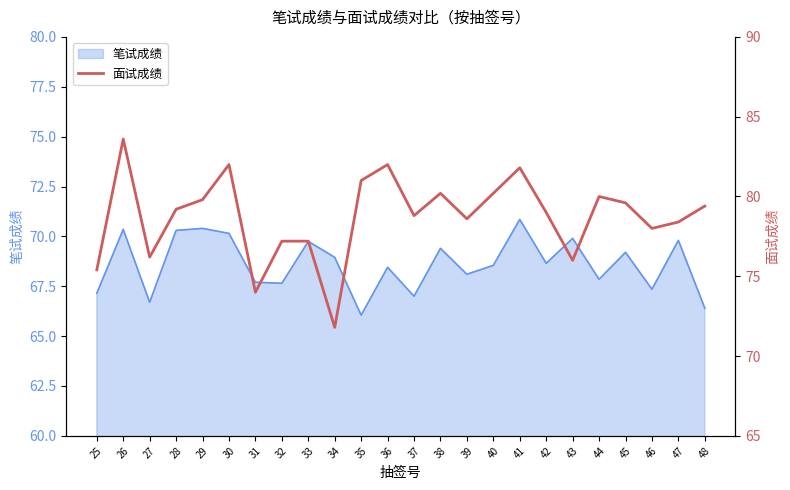

What is the maximum value shown in the chart?

83.6